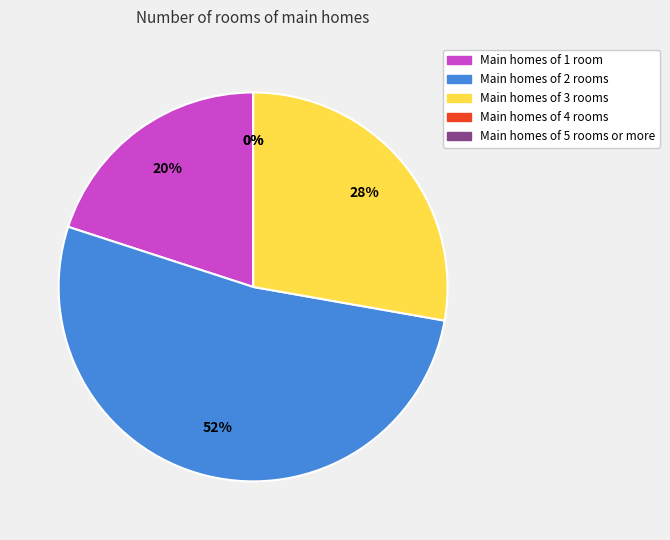

How many segments does this pie chart have?

5